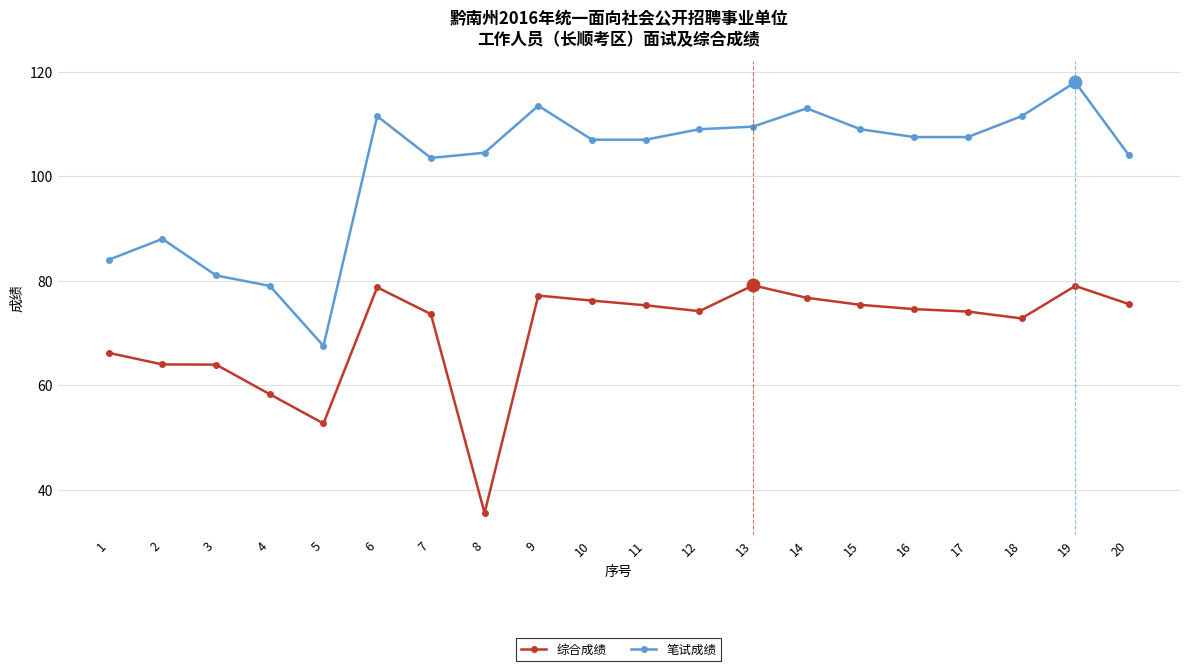

Is it true that 综合成绩 equals 35.5 at 8?

True